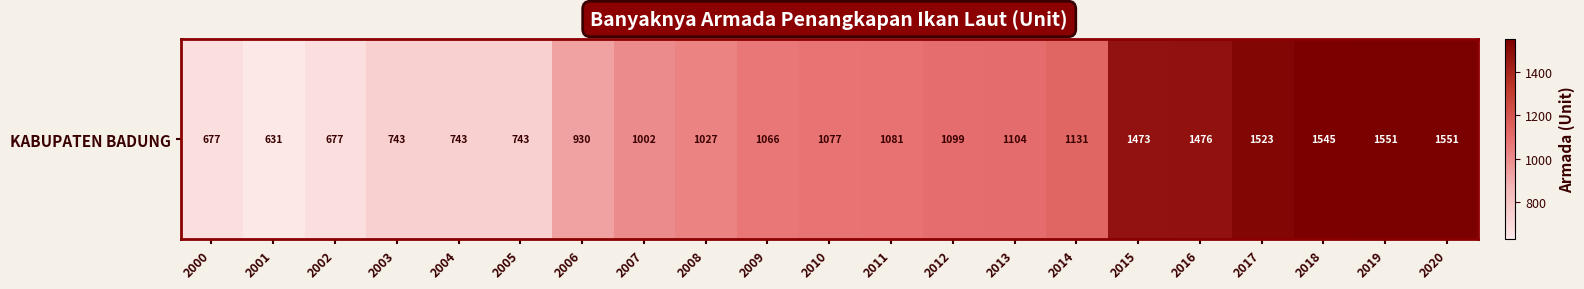

List the labels in order of value, largest first.

2019, 2020, 2018, 2017, 2016, 2015, 2014, 2013, 2012, 2011, 2010, 2009, 2008, 2007, 2006, 2003, 2004, 2005, 2000, 2002, 2001